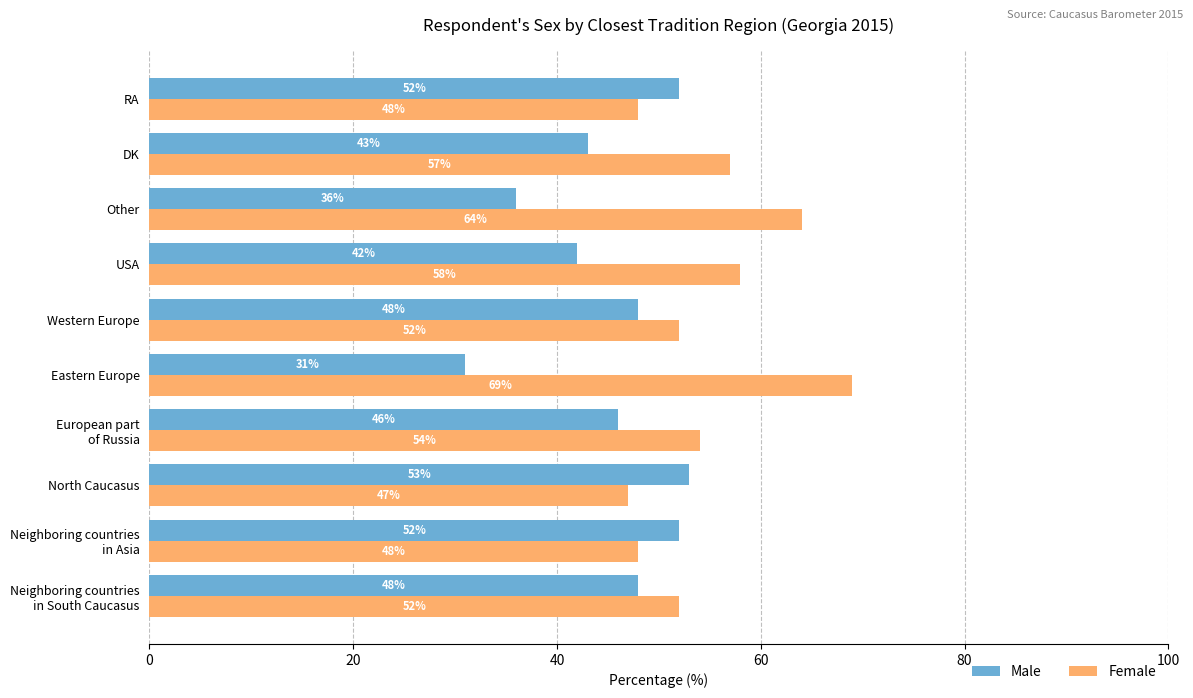

Which series has the largest total across all categories?

Female